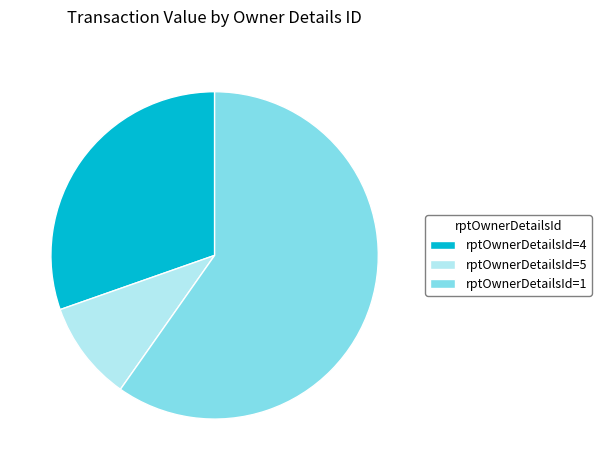

Do rptOwnerDetailsId=4 and rptOwnerDetailsId=1 together represent more than half of the pie?

Yes